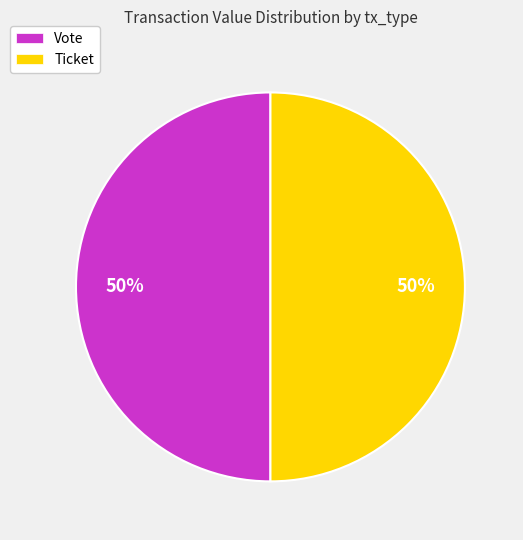

To the nearest percent, what percentage of the pie is Ticket?

50%